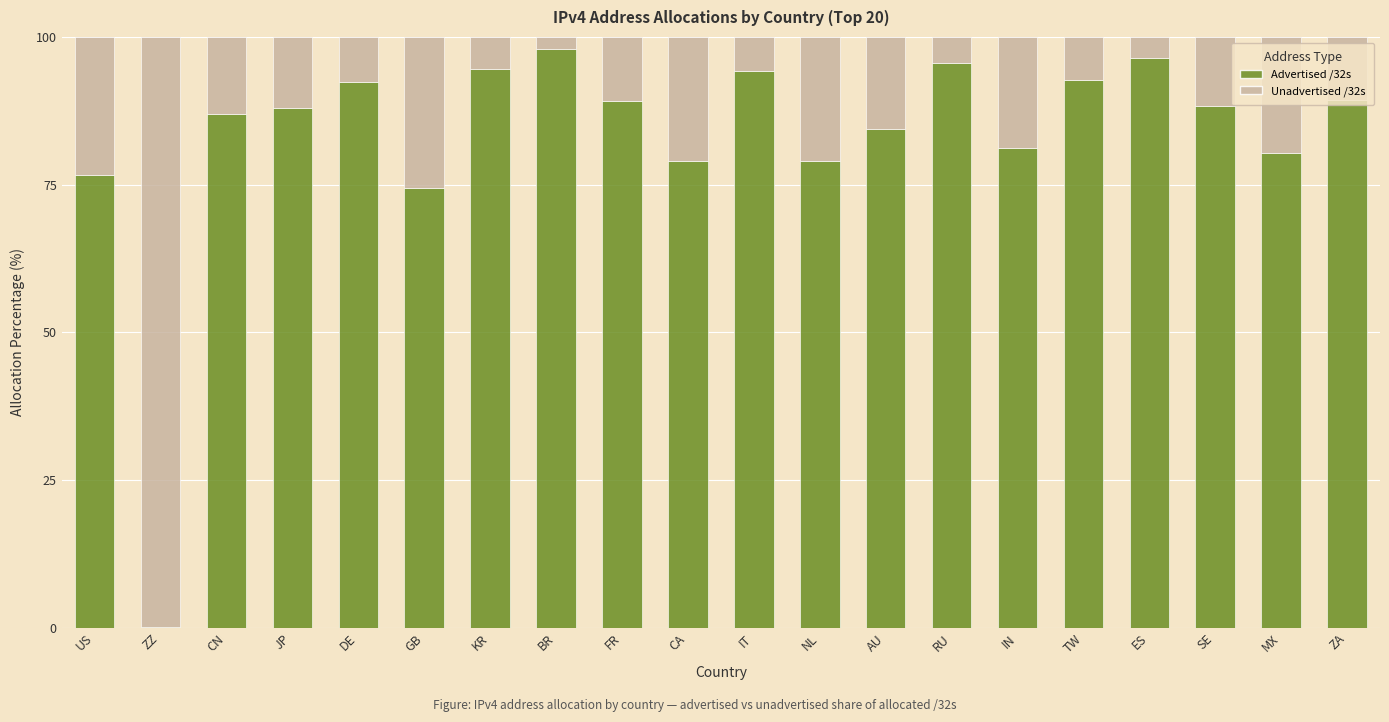

Is it true that Advertised /32s equals 79.0 at CA?

True